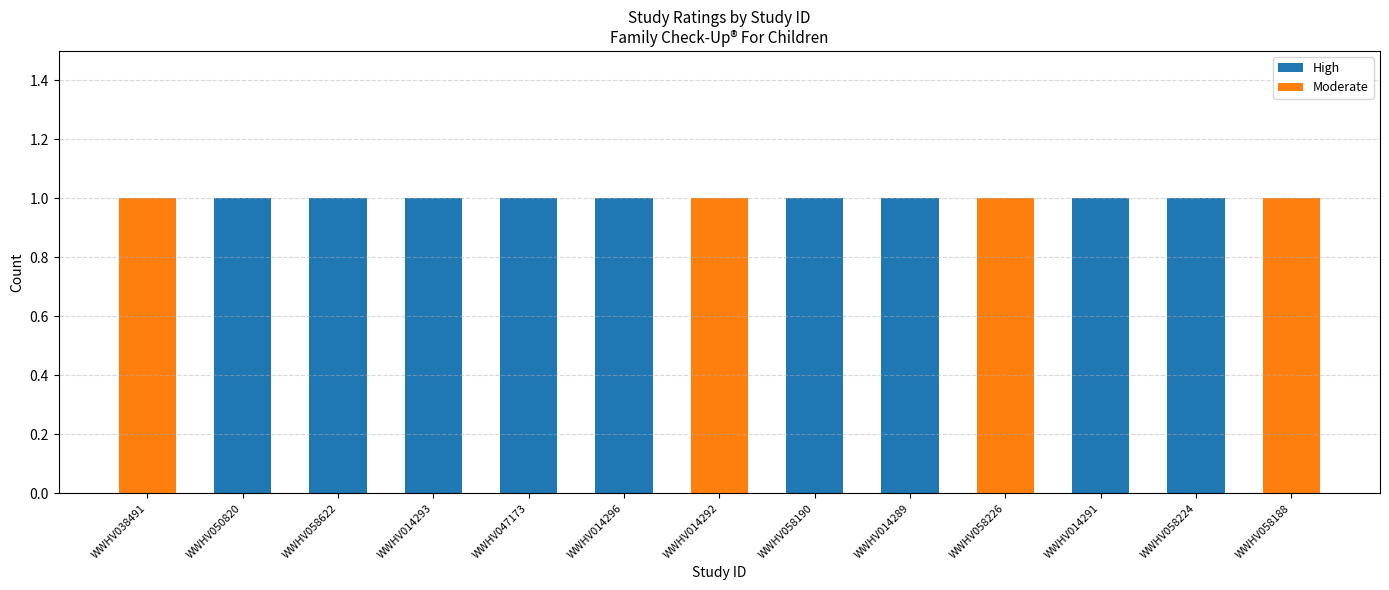

True or false: High has a value of 0 at WWHV058622.

False